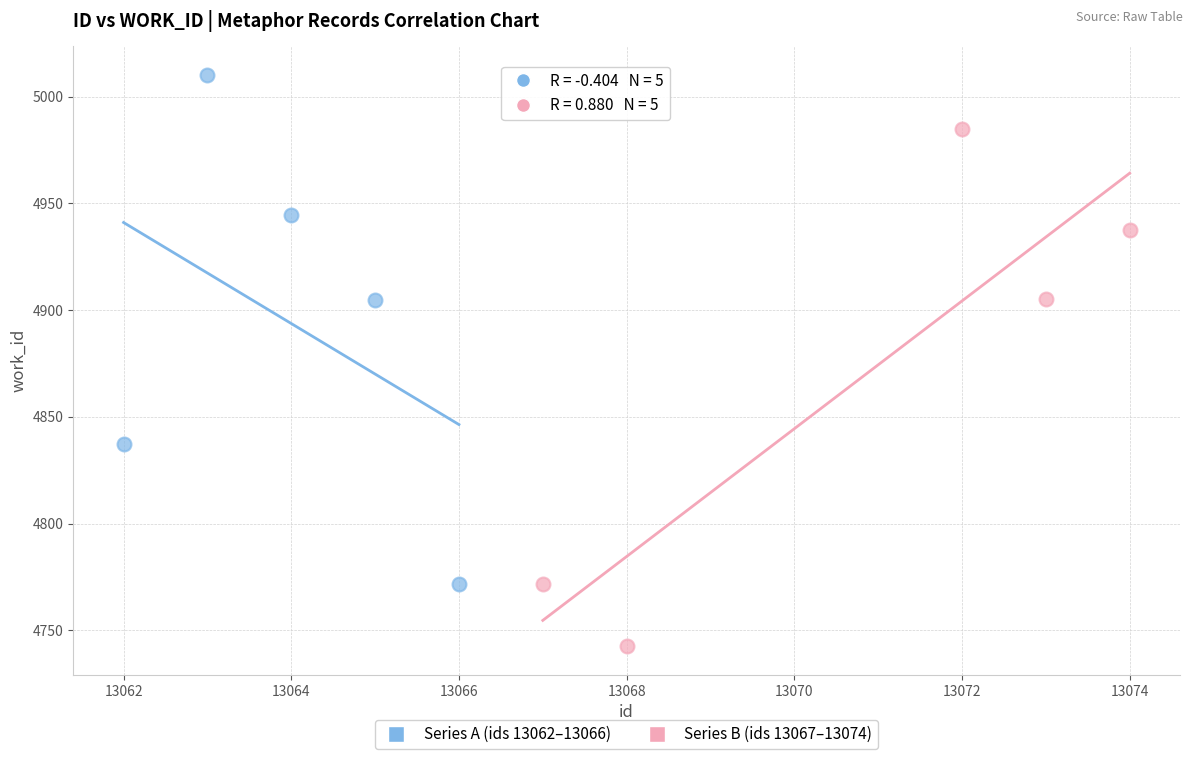

Which series contains the highest Y value?

Series A (ids 13062–13066)